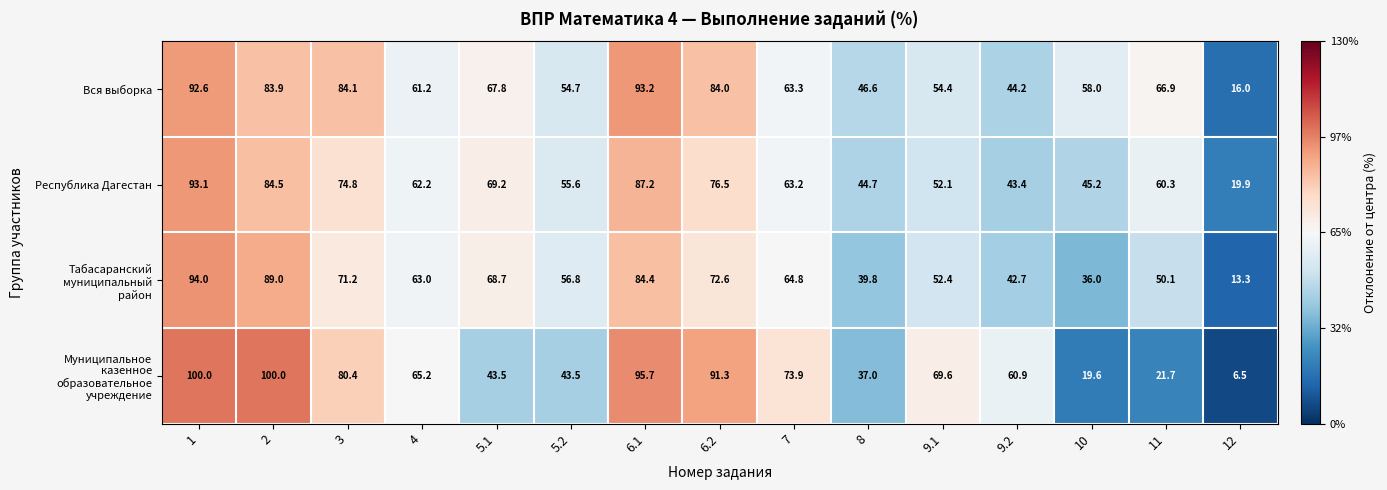

List the labels in order of Республика Дагестан value, smallest first.

12, 9.2, 8, 10, 9.1, 5.2, 11, 4, 7, 5.1, 3, 6.2, 2, 6.1, 1